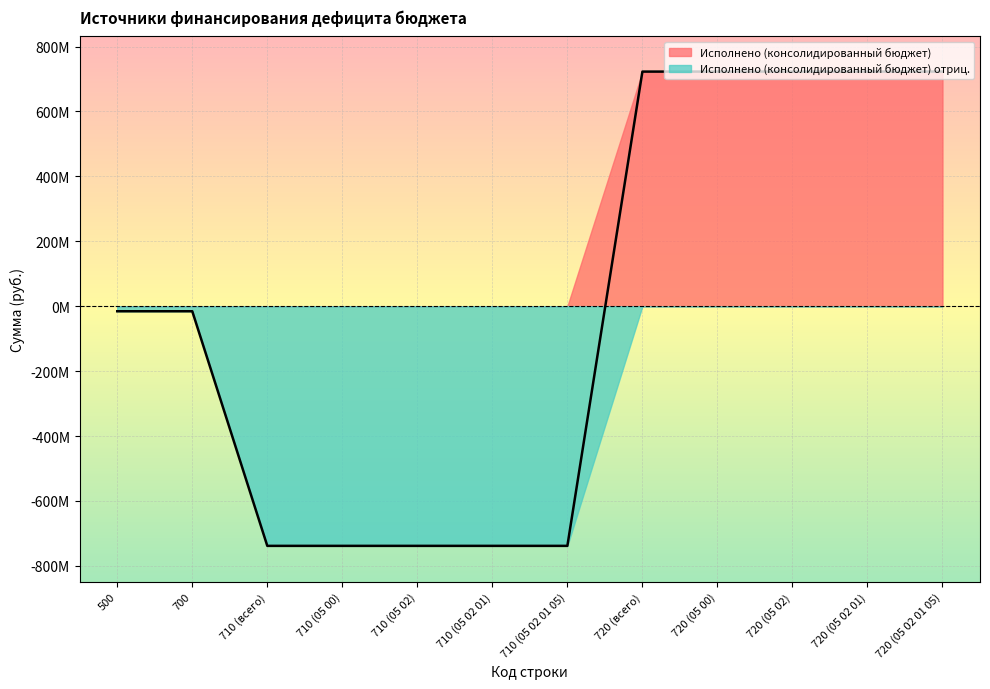

Is it true that the value at 710 (05 02 01) is -510418268.2?

False